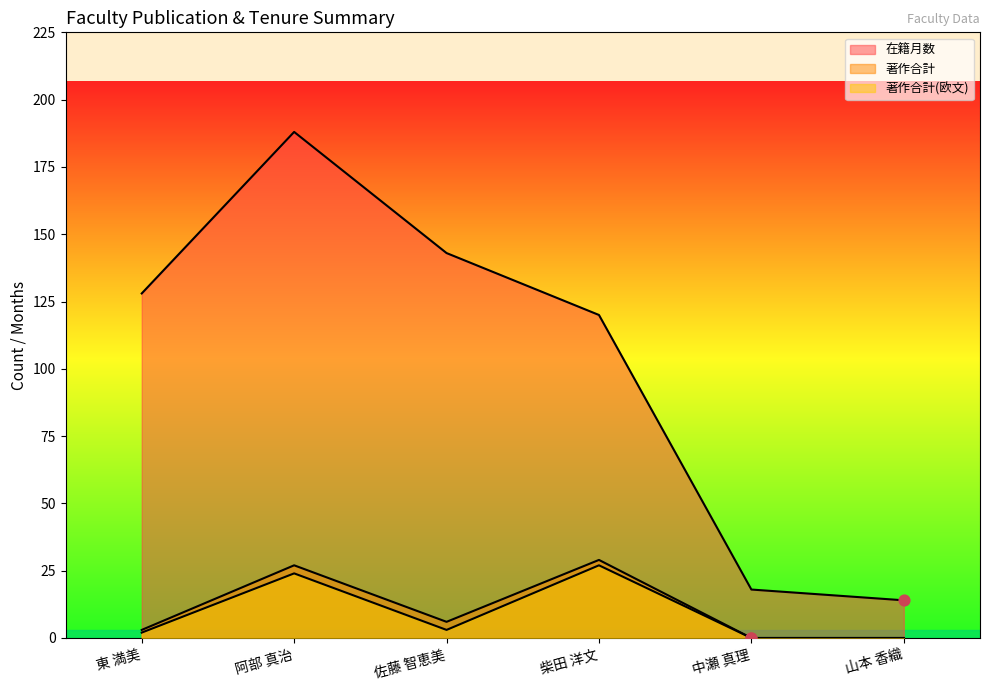

Which series has the largest total across all categories?

在籍月数